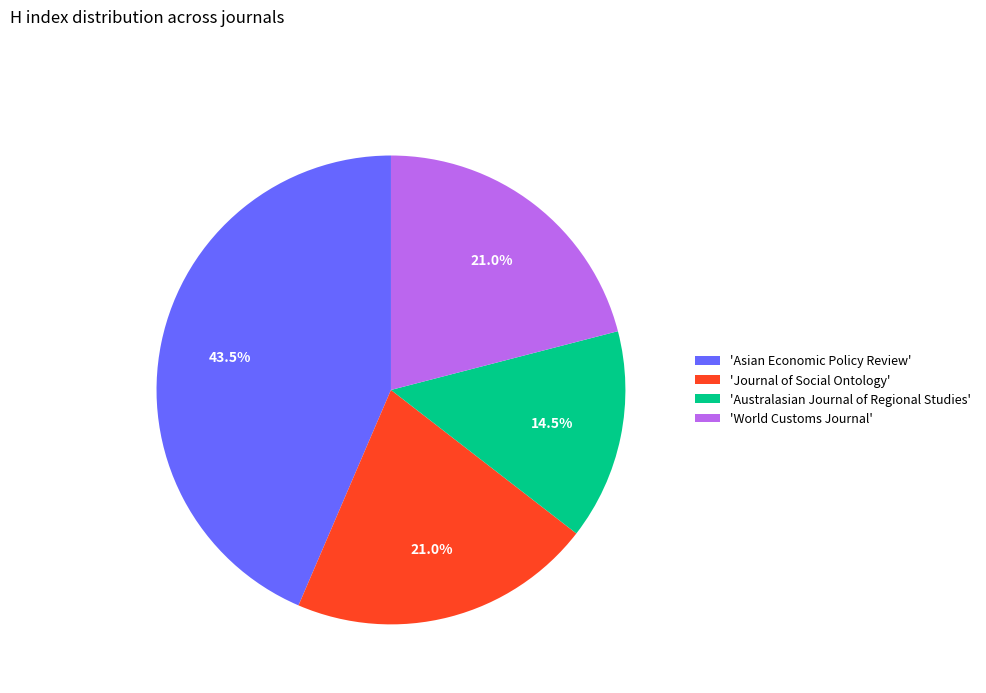

What is the total percentage of 'Australasian Journal of Regional Studies' and 'World Customs Journal'?

35.5%